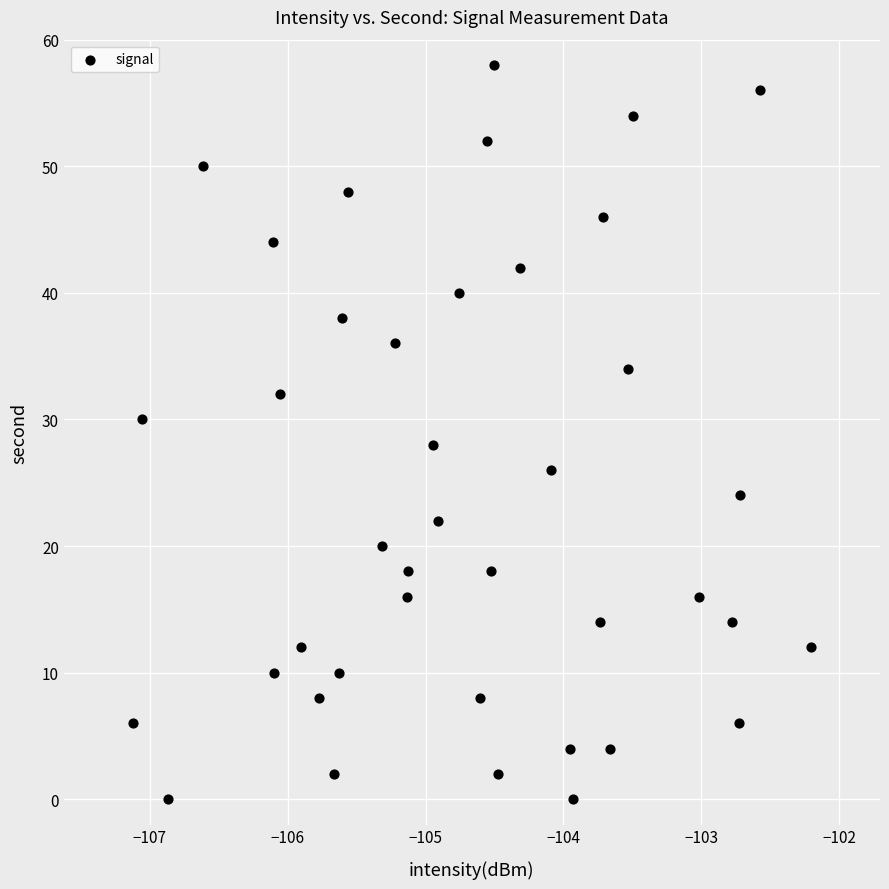

What is the range of Y values (max minus min)?

58